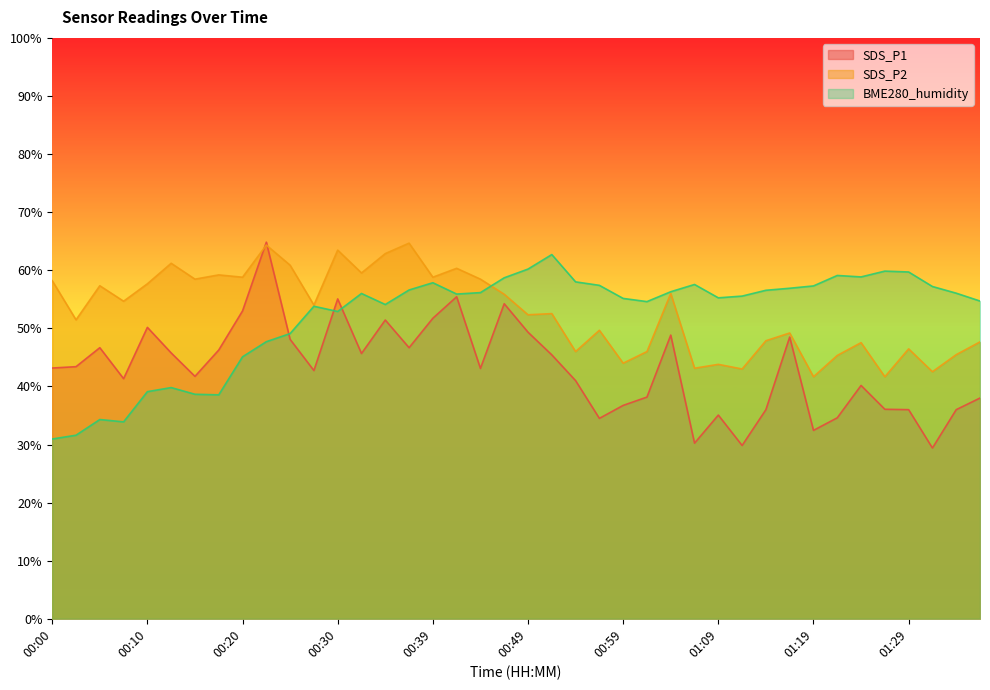

Reading left to right, extract all data points from this chart.

SDS_P1: 00:00=43.2	00:02=43.4	00:05=46.7	00:07=41.3	00:10=50.2	00:12=45.8	00:15=41.7	00:17=46.3	00:20=53.0	00:22=64.8	00:25=48.1	00:27=42.7	00:30=55.1	00:32=45.7	00:34=51.4	00:37=46.7	00:39=51.7	00:42=55.4	00:44=43.1	00:47=54.2	00:49=49.3	00:52=45.4	00:54=41.0	00:57=34.5	00:59=36.7	01:02=38.2	01:04=48.8	01:07=30.2	01:09=35.1	01:11=29.8	01:14=36.0	01:16=48.5	01:19=32.4	01:21=34.6	01:24=40.2	01:26=36.1	01:29=36.0	01:31=29.4	01:34=36.0	01:36=38.0
SDS_P2: 00:00=58.2	00:02=51.5	00:05=57.3	00:07=54.7	00:10=57.7	00:12=61.2	00:15=58.5	00:17=59.2	00:20=58.8	00:22=64.3	00:25=60.9	00:27=54.0	00:30=63.5	00:32=59.5	00:34=62.9	00:37=64.7	00:39=58.8	00:42=60.3	00:44=58.5	00:47=55.9	00:49=52.3	00:52=52.5	00:54=46.0	00:57=49.7	00:59=44.0	01:02=46.0	01:04=56.0	01:07=43.1	01:09=43.8	01:11=43.0	01:14=47.9	01:16=49.2	01:19=41.7	01:21=45.3	01:24=47.5	01:26=41.7	01:29=46.5	01:31=42.5	01:34=45.5	01:36=47.7
BME280_humidity: 00:00=30.9	00:02=31.6	00:05=34.3	00:07=33.9	00:10=39.1	00:12=39.8	00:15=38.6	00:17=38.6	00:20=45.1	00:22=47.7	00:25=49.1	00:27=53.8	00:30=52.9	00:32=56.0	00:34=54.1	00:37=56.6	00:39=57.9	00:42=55.9	00:44=56.1	00:47=58.7	00:49=60.2	00:52=62.7	00:54=58.0	00:57=57.4	00:59=55.2	01:02=54.6	01:04=56.3	01:07=57.5	01:09=55.2	01:11=55.5	01:14=56.6	01:16=56.9	01:19=57.3	01:21=59.1	01:24=58.9	01:26=59.8	01:29=59.7	01:31=57.2	01:34=56.0	01:36=54.7